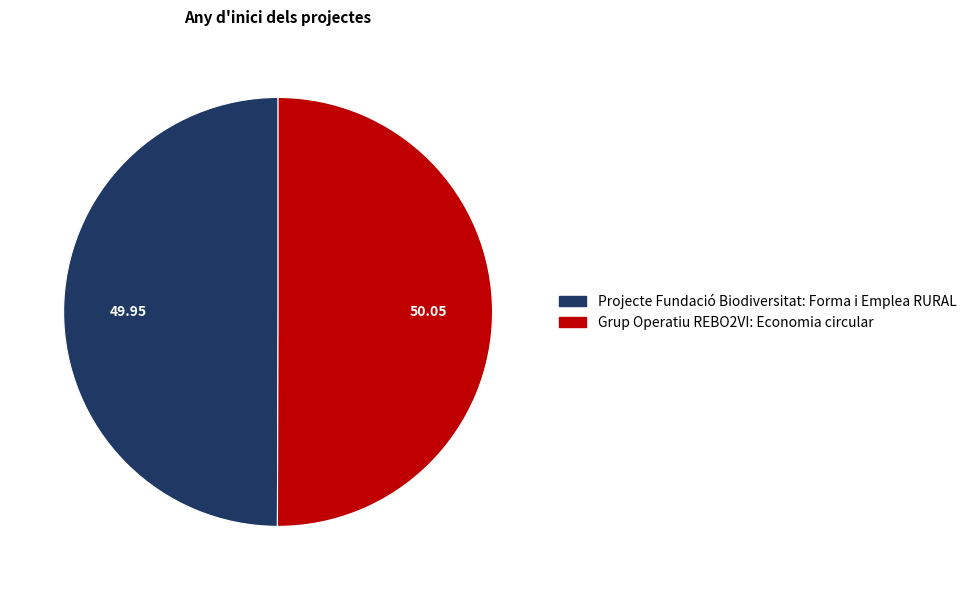

Is the sum of Projecte Fundació Biodiversitat: Forma i Emplea RURAL and Grup Operatiu REBO2VI: Economia circular greater than half?

Yes